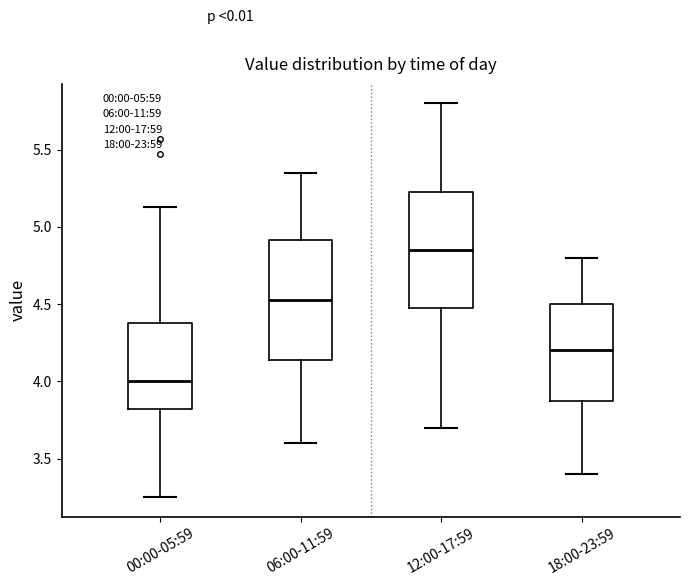

Reading left to right, transcribe this box plot: for each box, give where its median line is, the range the box spans, and where its two whiskers end, as read against the y-axis. The values are not printed on the chart, so give them approximately, as read against the axis.

00:00-05:59: median 4.00, box 3.80 to 4.40, whiskers 3.25 to 5.15
06:00-11:59: median 4.55, box 4.15 to 4.90, whiskers 3.60 to 5.35
12:00-17:59: median 4.85, box 4.50 to 5.25, whiskers 3.70 to 5.80
18:00-23:59: median 4.20, box 3.90 to 4.50, whiskers 3.40 to 4.80